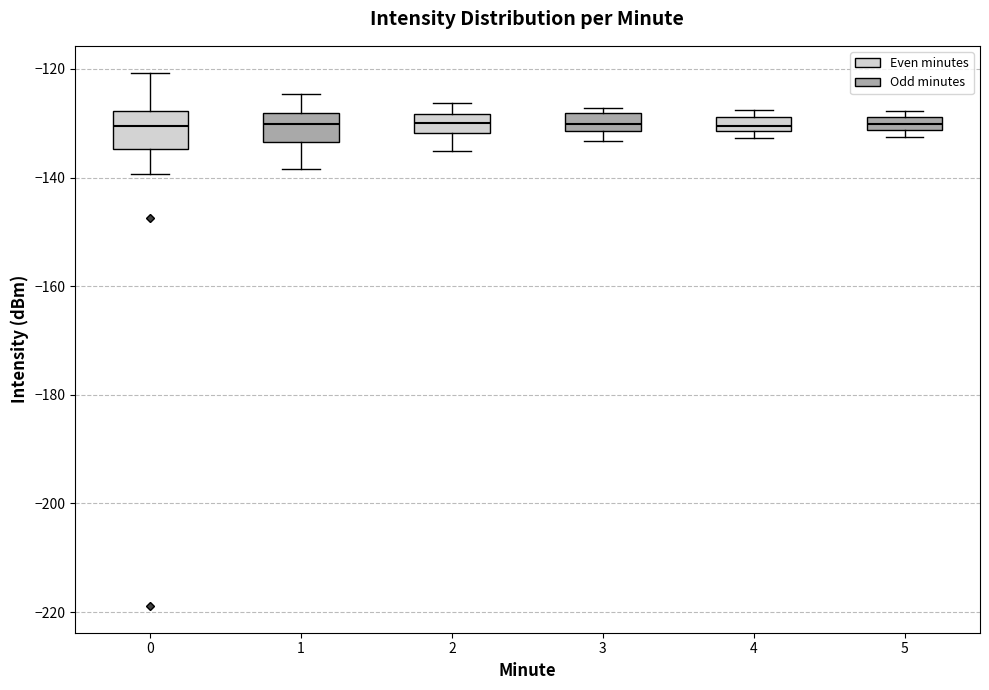

Where is the upper edge of the box at x = 5 on the y-axis? The values are not printed on the chart, so give them approximately, as read against the axis.

-128